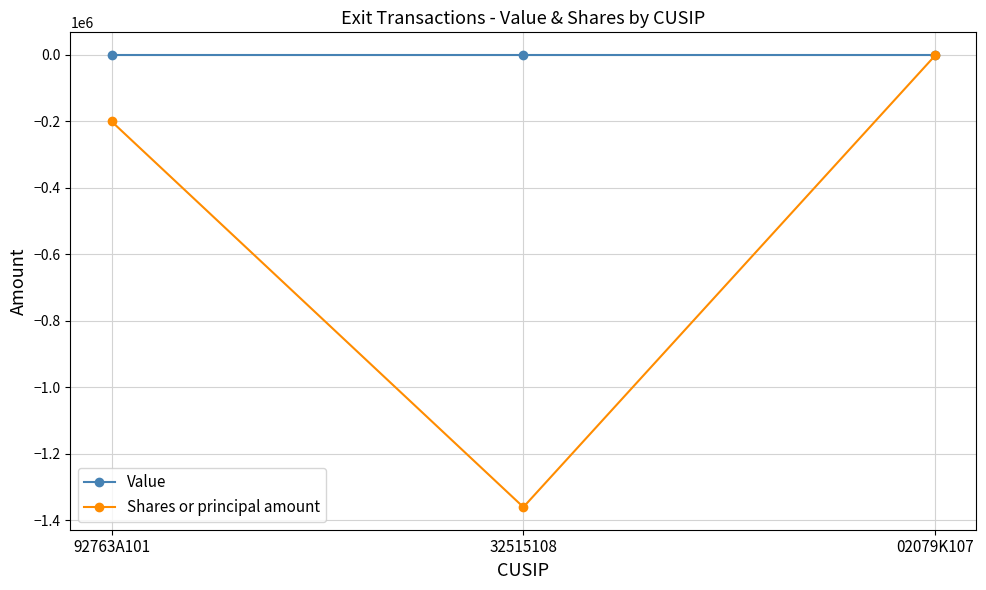

How many series are shown in this chart?

2